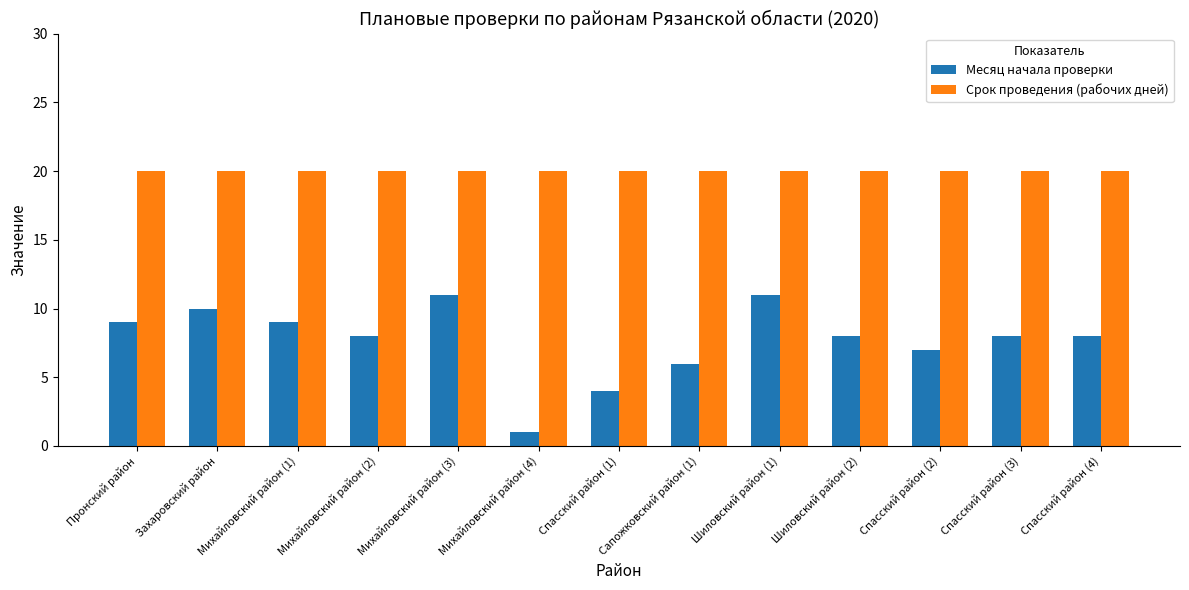

How many bars are there in each group?

2